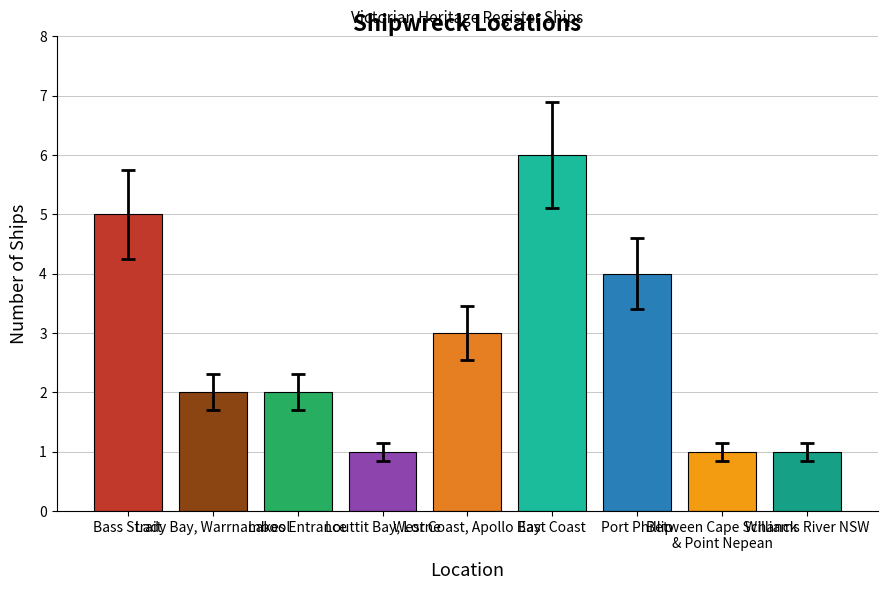

What is the value of the 3rd bar from the left?

2